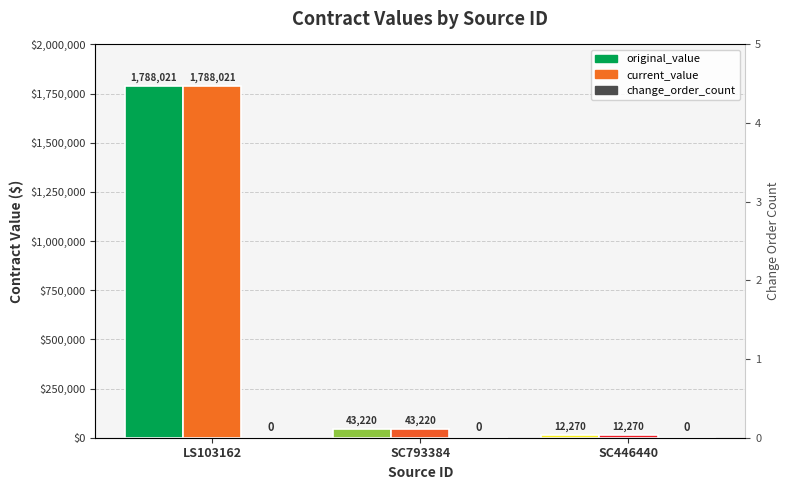

Which series has the widest spread of values?

original_value